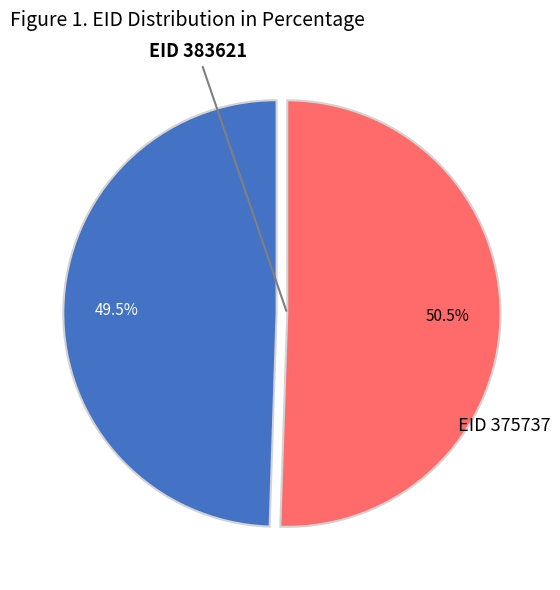

Does any single category account for the majority?

Yes